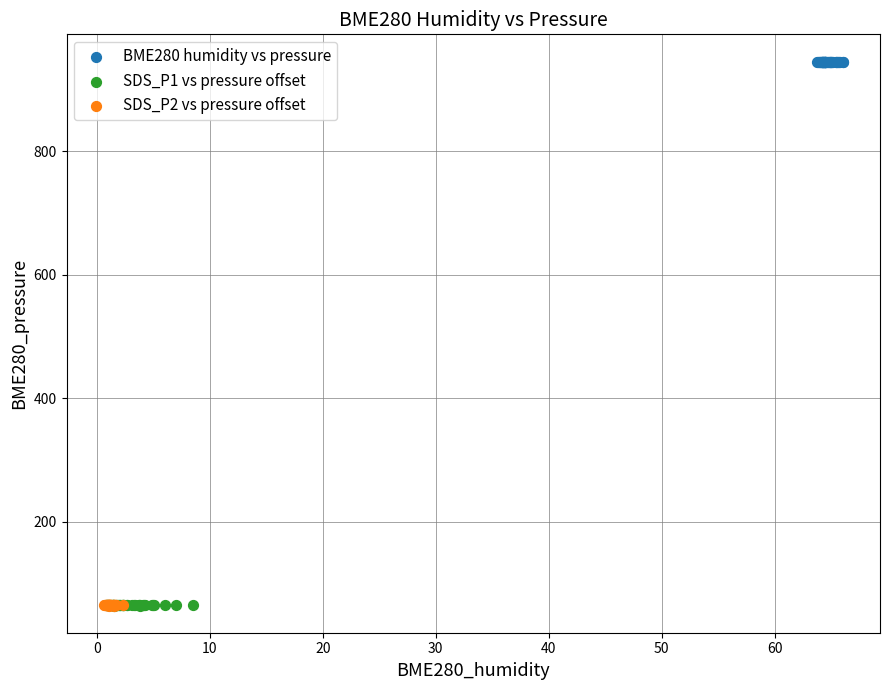

What are all the series names shown in the legend?

BME280 humidity vs pressure, SDS_P1 vs pressure offset, SDS_P2 vs pressure offset